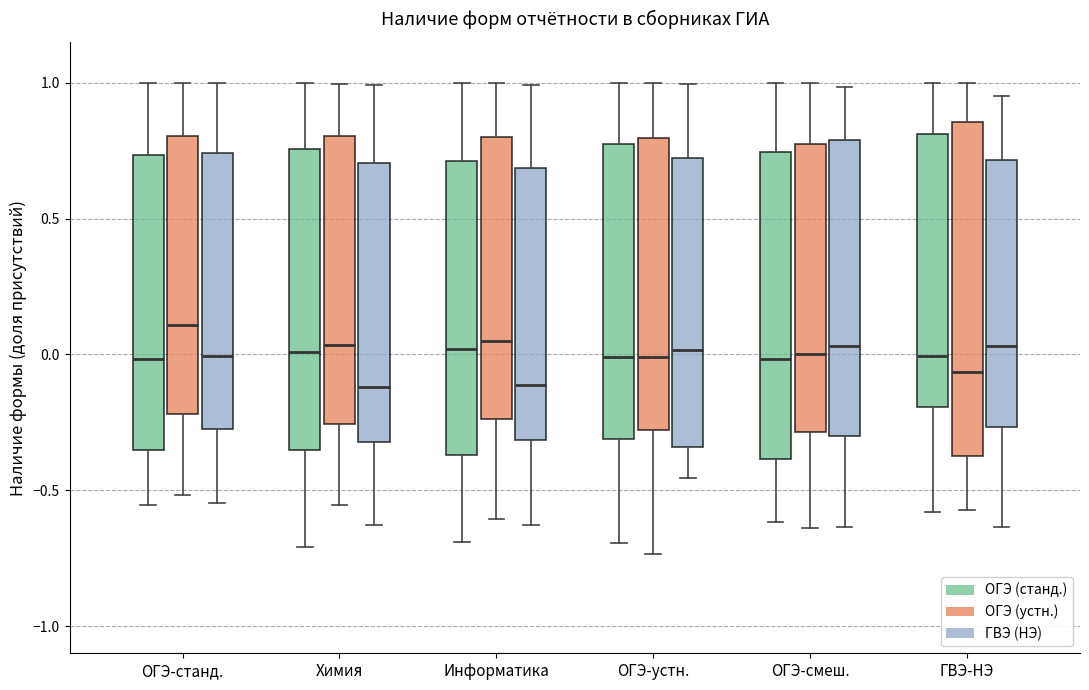

Reading left to right, read every box against the y-axis: the position of its median line, the range the box covers, and the ends of its whiskers. The values are not printed on the chart, so give them approximately, as read against the axis.

ОГЭ-станд. (ОГЭ (станд.)): median 0.00, box -0.35 to 0.75, whiskers -0.55 to 1.00
ОГЭ-станд. (ОГЭ (устн.)): median 0.10, box -0.20 to 0.80, whiskers -0.50 to 1.00
ОГЭ-станд. (ГВЭ (НЭ)): median 0.00, box -0.30 to 0.75, whiskers -0.55 to 1.00
Химия (ОГЭ (станд.)): median 0.00, box -0.35 to 0.75, whiskers -0.70 to 1.00
Химия (ОГЭ (устн.)): median 0.05, box -0.25 to 0.80, whiskers -0.55 to 1.00
Химия (ГВЭ (НЭ)): median -0.10, box -0.30 to 0.70, whiskers -0.65 to 1.00
Информатика (ОГЭ (станд.)): median 0.00, box -0.35 to 0.70, whiskers -0.70 to 1.00
Информатика (ОГЭ (устн.)): median 0.05, box -0.25 to 0.80, whiskers -0.60 to 1.00
Информатика (ГВЭ (НЭ)): median -0.10, box -0.30 to 0.70, whiskers -0.65 to 1.00
ОГЭ-устн. (ОГЭ (станд.)): median 0.00, box -0.30 to 0.75, whiskers -0.70 to 1.00
ОГЭ-устн. (ОГЭ (устн.)): median 0.00, box -0.30 to 0.80, whiskers -0.75 to 1.00
ОГЭ-устн. (ГВЭ (НЭ)): median 0.00, box -0.35 to 0.70, whiskers -0.45 to 1.00
ОГЭ-смеш. (ОГЭ (станд.)): median 0.00, box -0.40 to 0.75, whiskers -0.60 to 1.00
ОГЭ-смеш. (ОГЭ (устн.)): median 0.00, box -0.30 to 0.75, whiskers -0.65 to 1.00
ОГЭ-смеш. (ГВЭ (НЭ)): median 0.05, box -0.30 to 0.80, whiskers -0.65 to 1.00
ГВЭ-НЭ (ОГЭ (станд.)): median 0.00, box -0.20 to 0.80, whiskers -0.60 to 1.00
ГВЭ-НЭ (ОГЭ (устн.)): median -0.05, box -0.35 to 0.85, whiskers -0.55 to 1.00
ГВЭ-НЭ (ГВЭ (НЭ)): median 0.05, box -0.25 to 0.70, whiskers -0.65 to 0.95